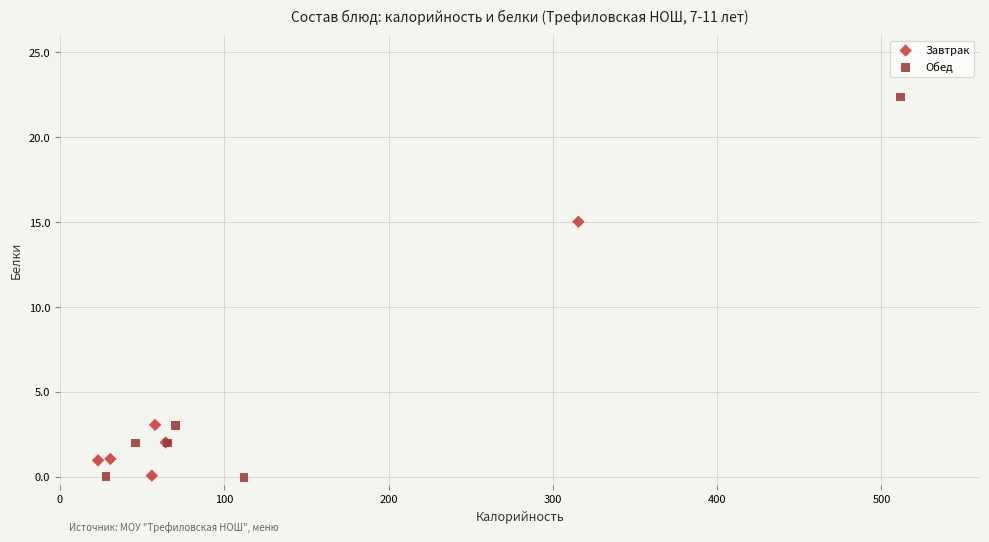

Which series has the largest Y range (max minus min)?

Обед